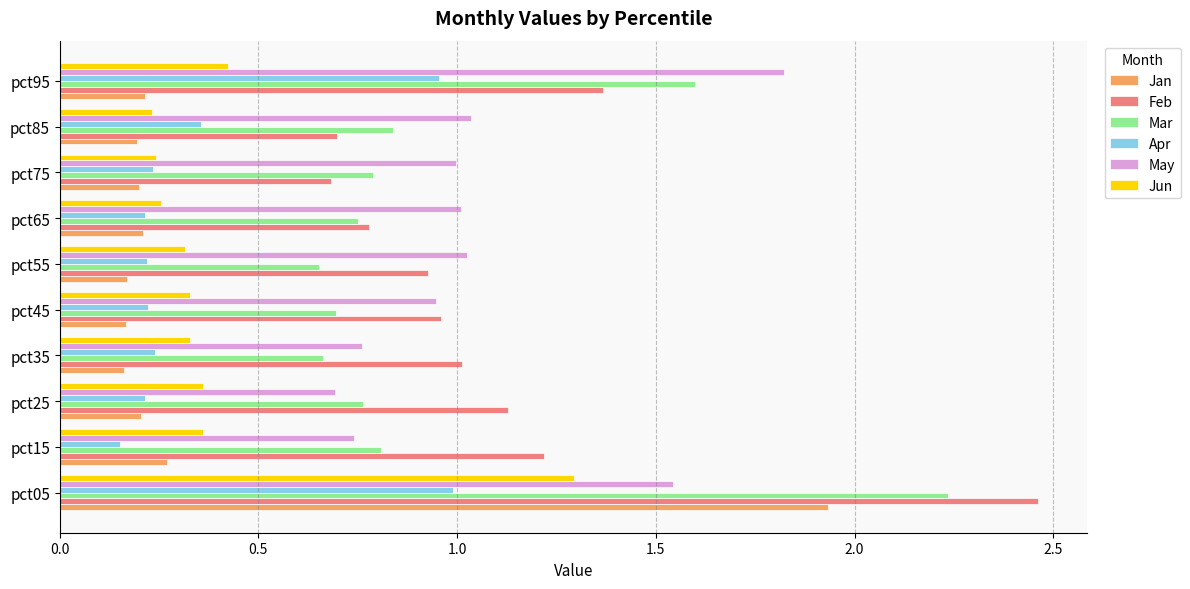

Which series has the largest total across all categories?

Feb